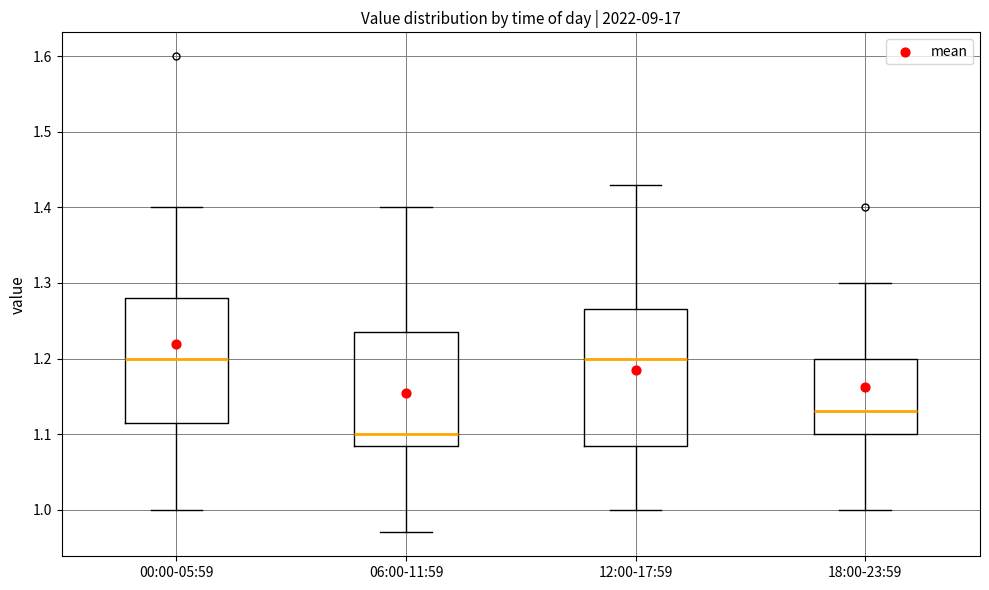

Reading left to right, transcribe this box plot: for each box, give where its median line is, the range the box spans, and where its two whiskers end, as read against the y-axis. The values are not printed on the chart, so give them approximately, as read against the axis.

00:00-05:59: median 1.20, box 1.12 to 1.28, whiskers 1.00 to 1.40
06:00-11:59: median 1.10, box 1.09 to 1.24, whiskers 0.97 to 1.40
12:00-17:59: median 1.20, box 1.09 to 1.27, whiskers 1.00 to 1.43
18:00-23:59: median 1.13, box 1.10 to 1.20, whiskers 1.00 to 1.30